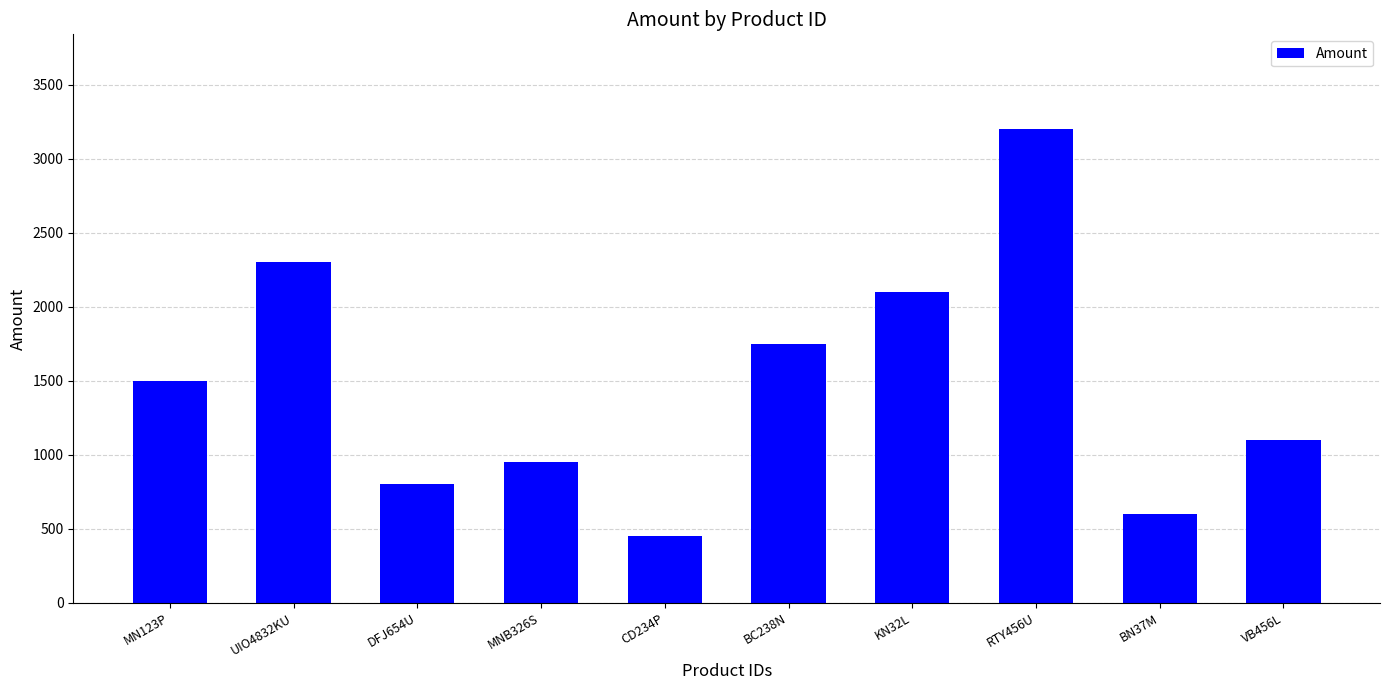

What is the label of the 2nd bar from the left?

UIO4832KU